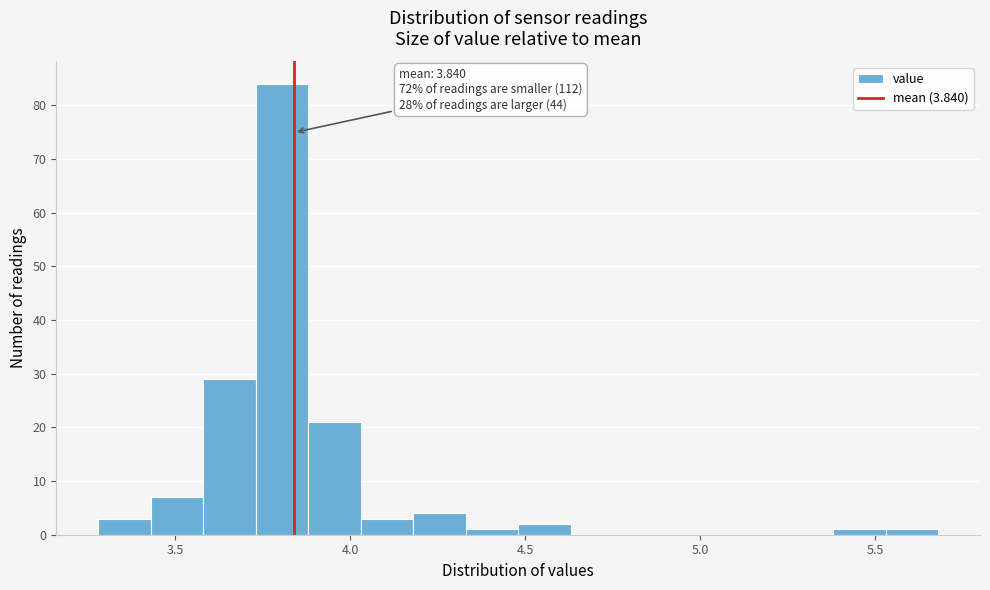

Around what value on the x-axis is the tallest bar? Give the approximate position of its centre, as read against the axis.

3.80